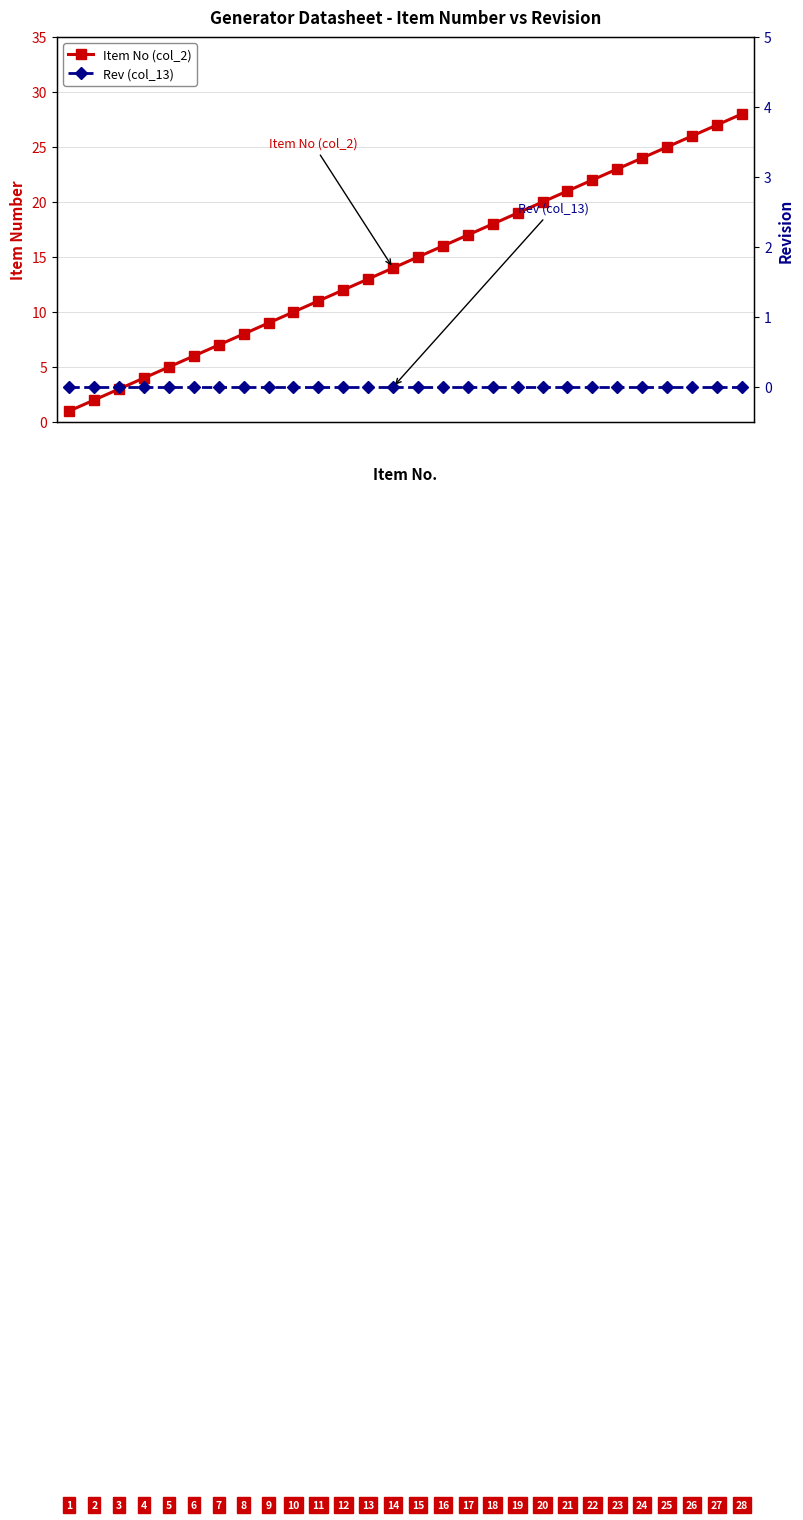

Does the chart have visible grid lines?

Yes